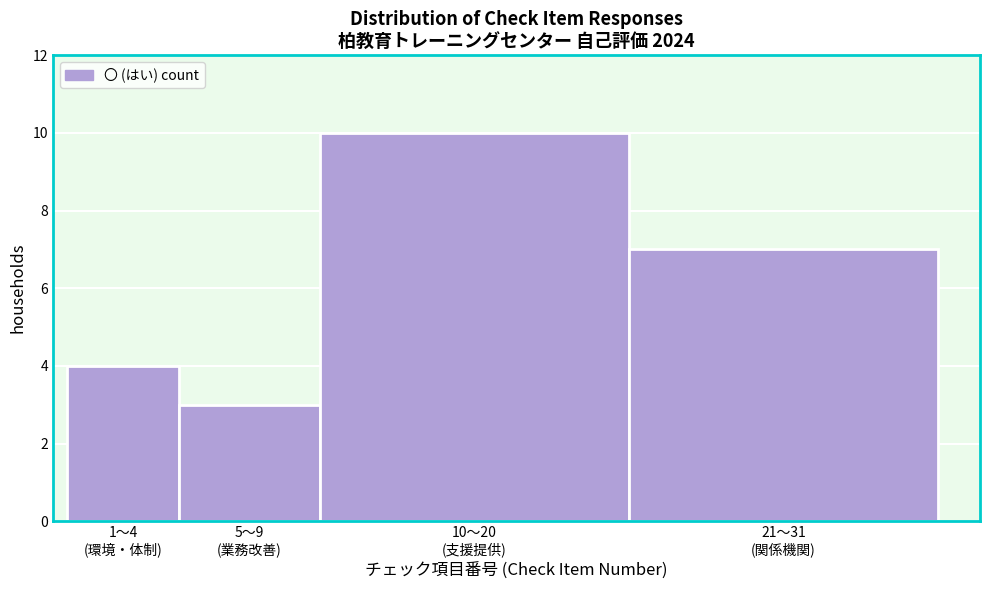

Reading left to right, extract all data points from this chart.

4	3	10	7